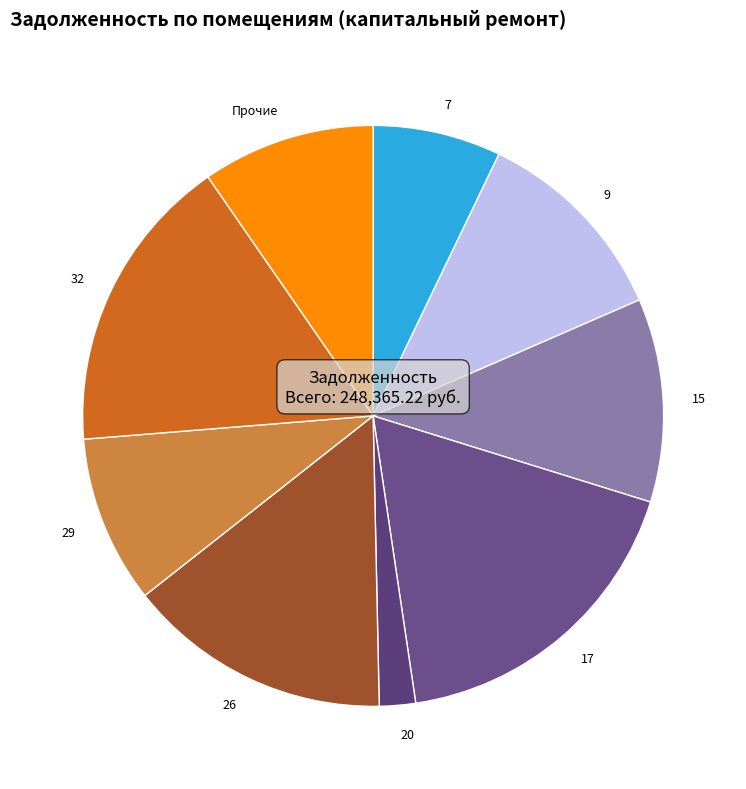

Does 9 account for over 50% of the chart?

No